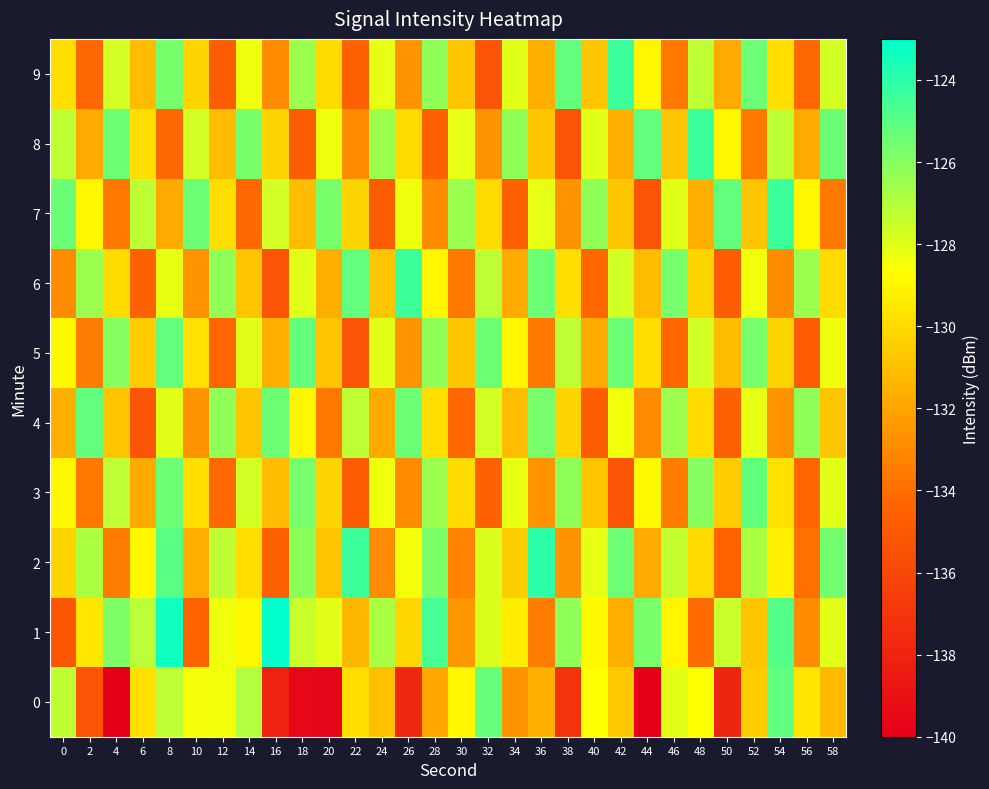

Which has a higher value, 44 or 32?

32